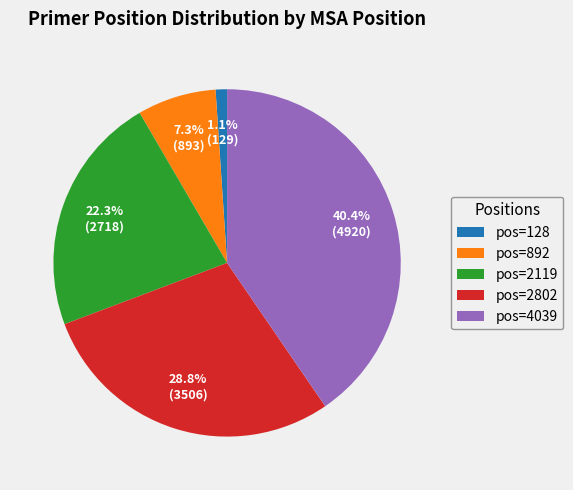

What portion of the pie excludes pos=892?

92.7%